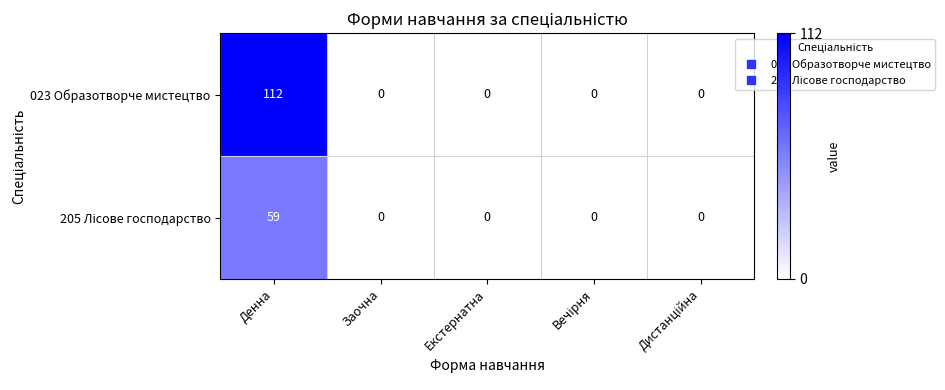

What is the difference between the maximum and minimum values in the 023 Образотворче мистецтво series?

112